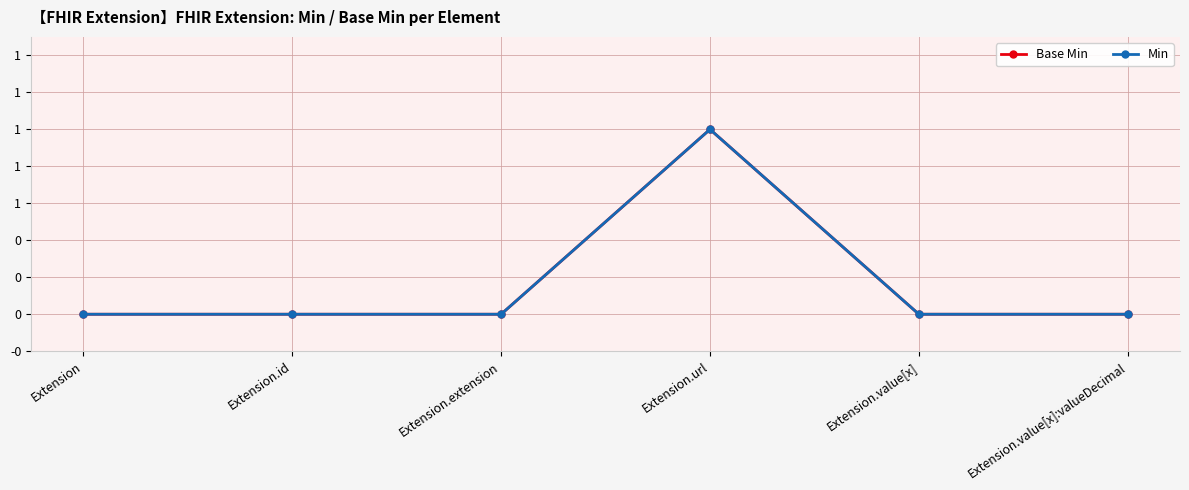

Does the chart have visible grid lines?

Yes